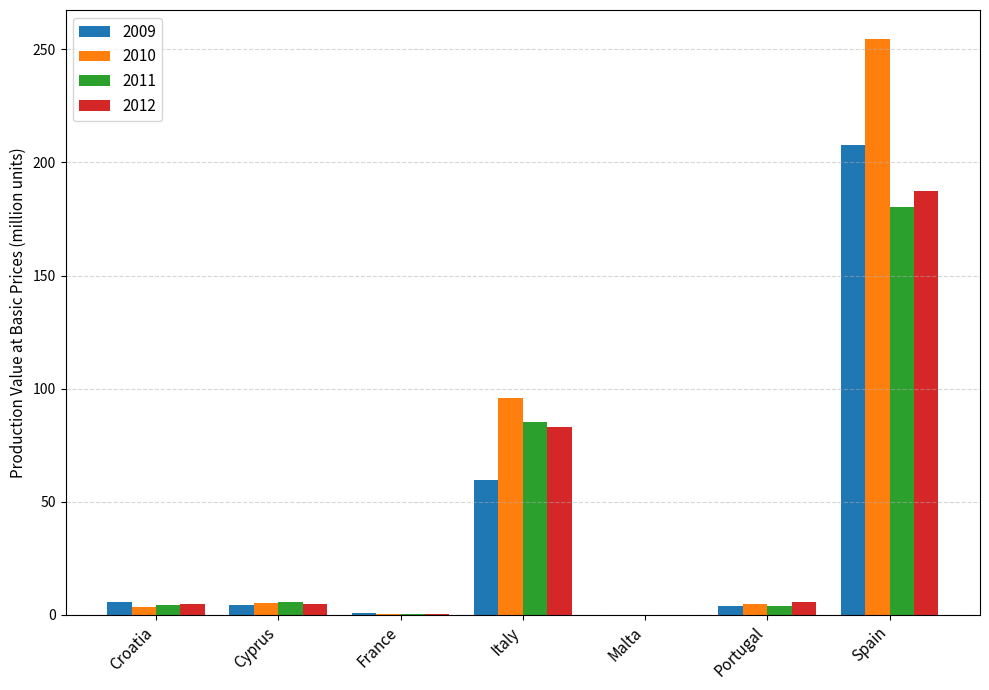

What is the sum of all 2012 values?

286.1